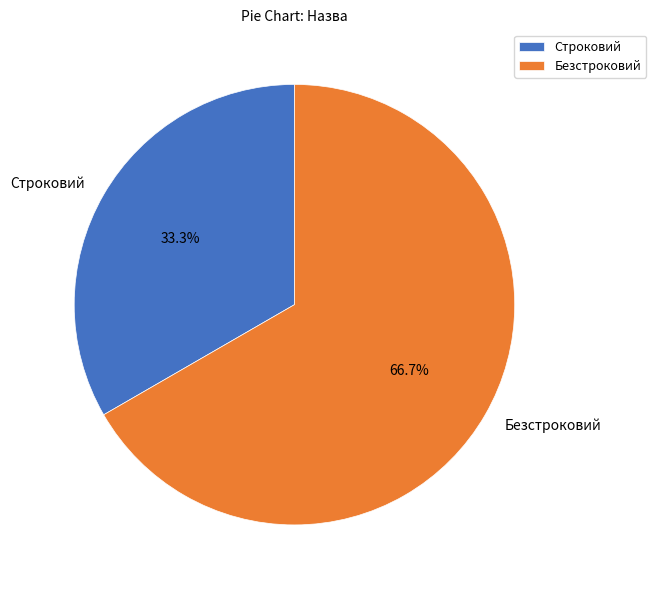

Rank the categories by value from lowest to highest.

Строковий, Безстроковий